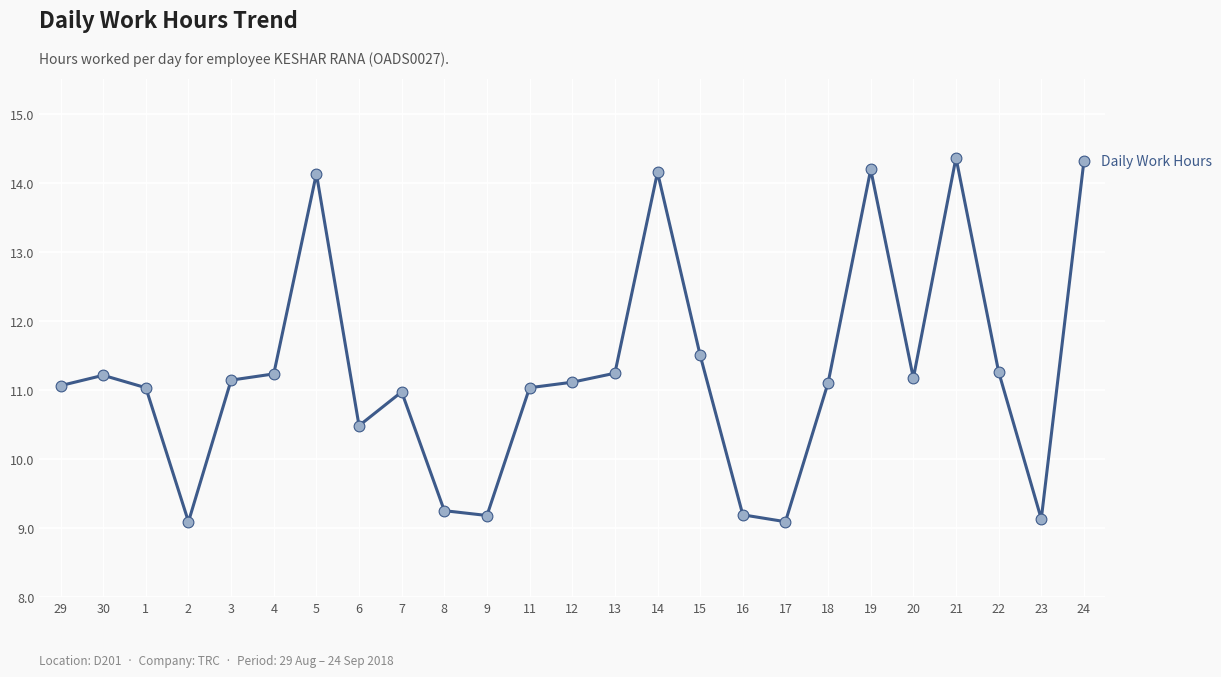

Approximately how many times larger is the value at 16 compared to 19?

0.6